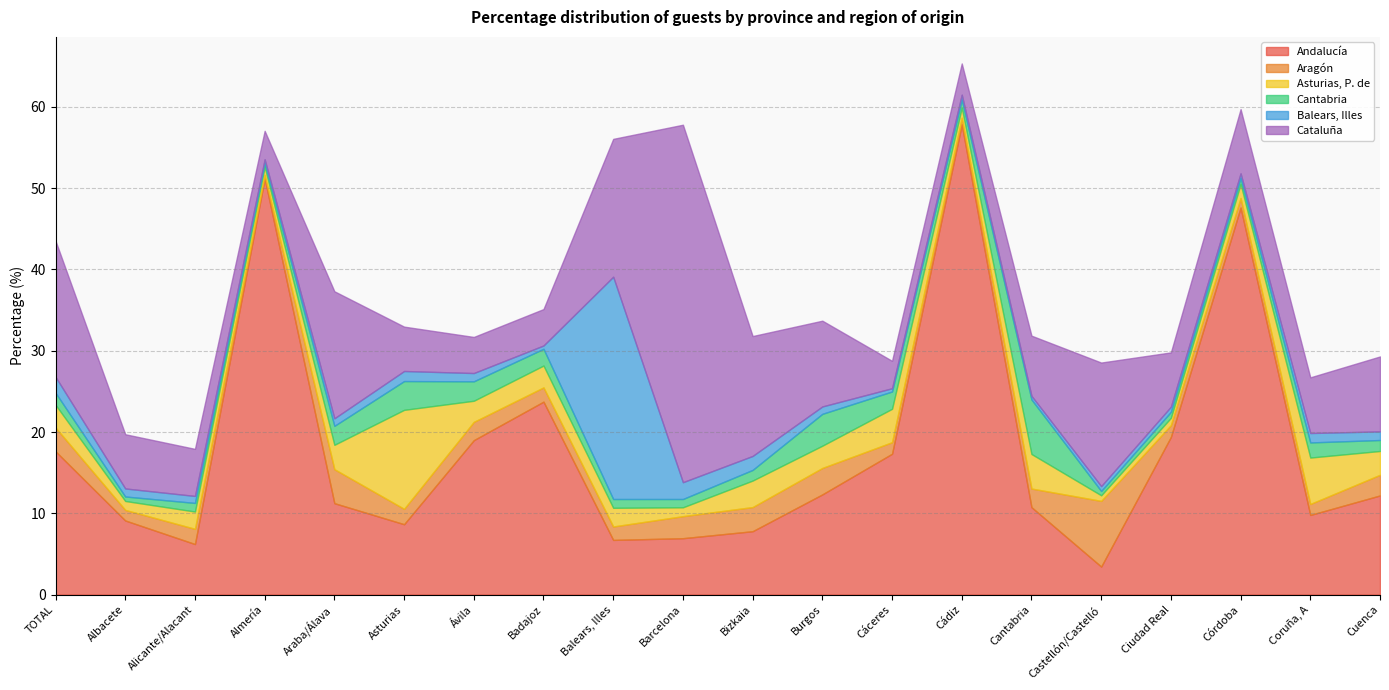

Which category has the lowest value in the Asturias, P. de series?

Castellón/Castelló